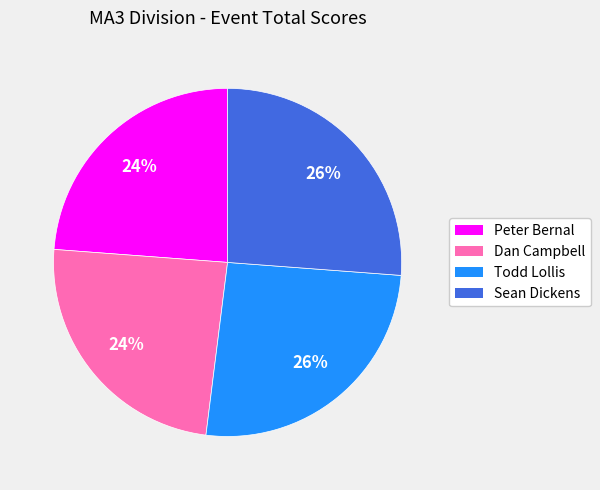

Combined, do Dan Campbell and Peter Bernal account for over 50%?

No